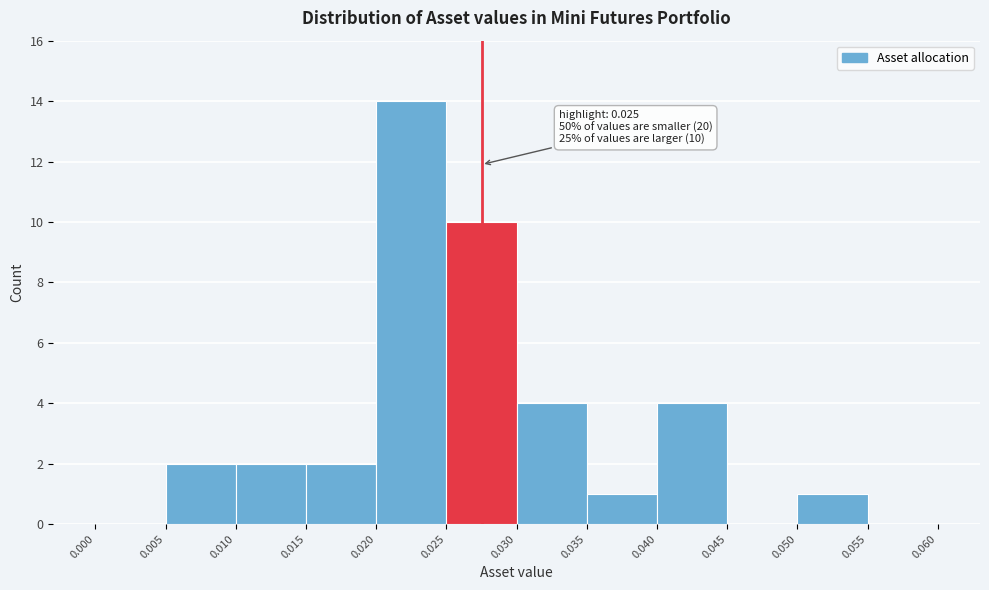

Over which range of the x-axis is the bar tallest?

0.020 to 0.025